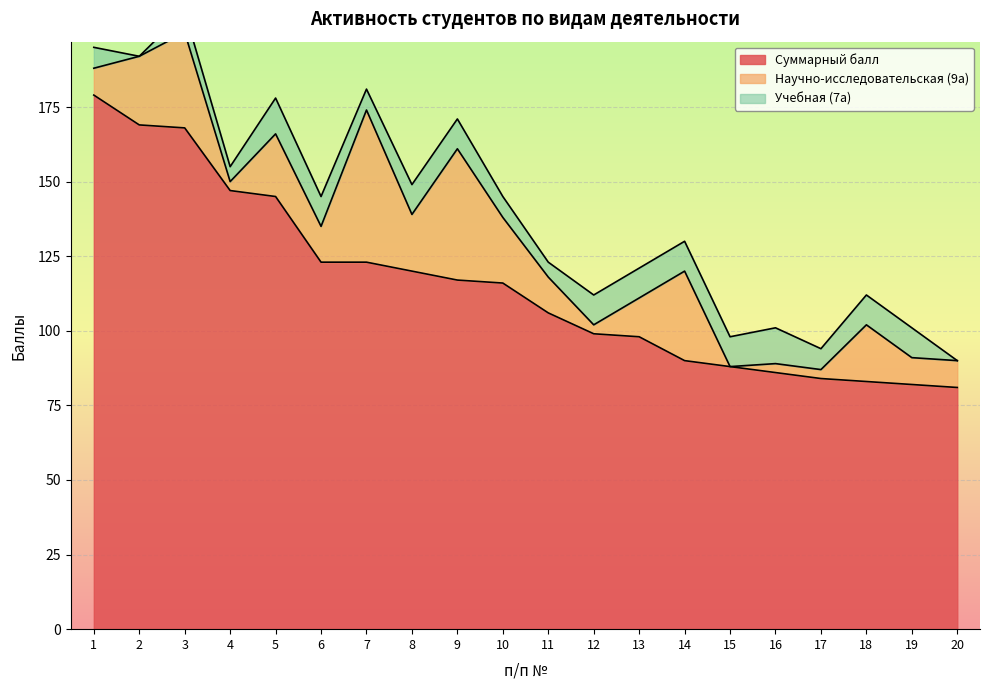

Rank the series at 20 from highest to lowest value.

Суммарный балл, Научно-исследовательская (9а), Учебная (7а)